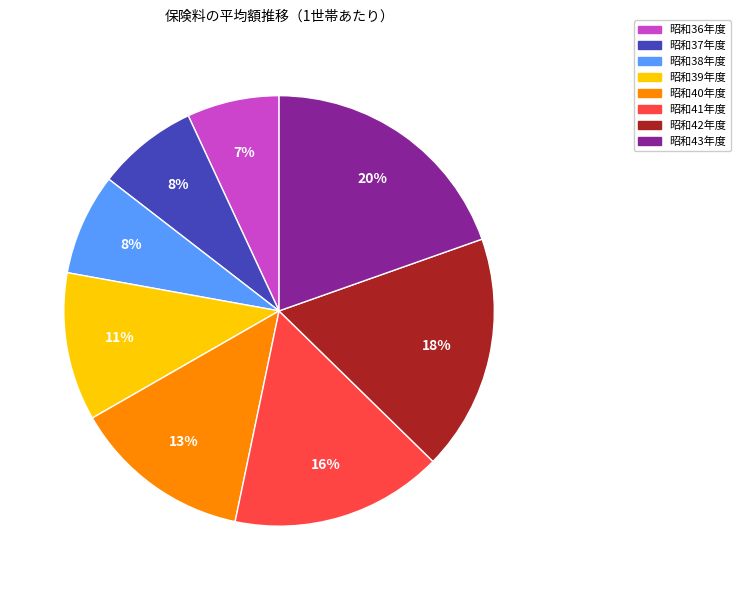

Does 昭和41年度 represent more than half of the total?

No